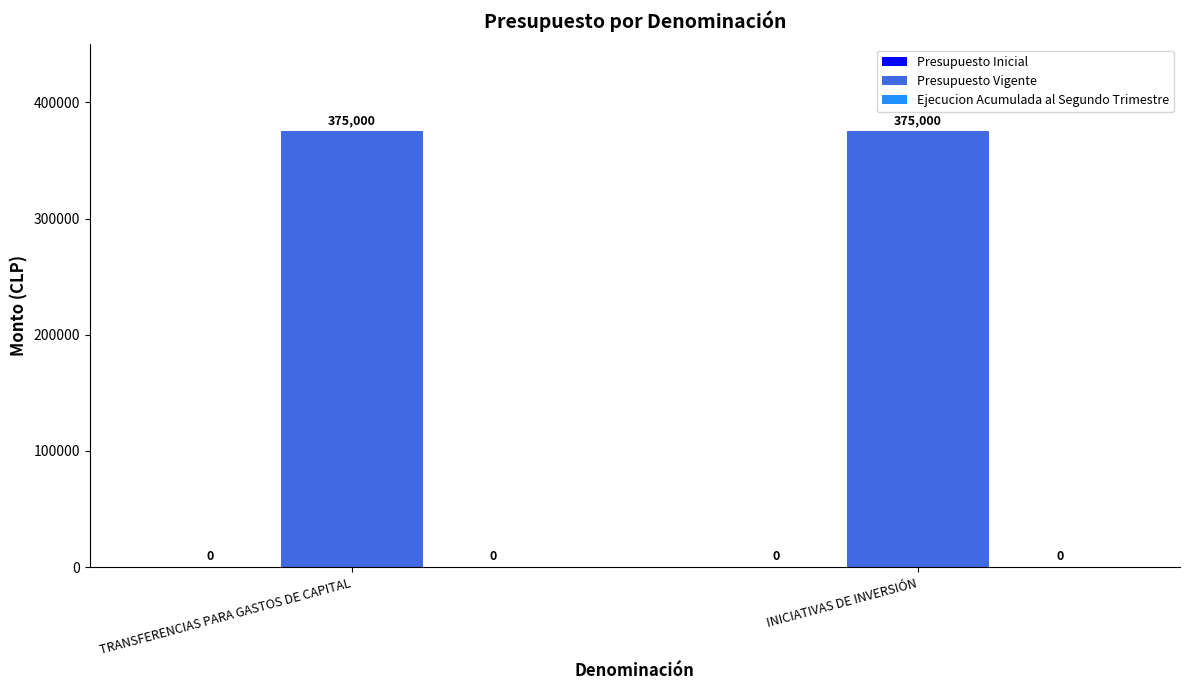

Is it true that Presupuesto Vigente equals 375000 at TRANSFERENCIAS PARA GASTOS DE CAPITAL?

True